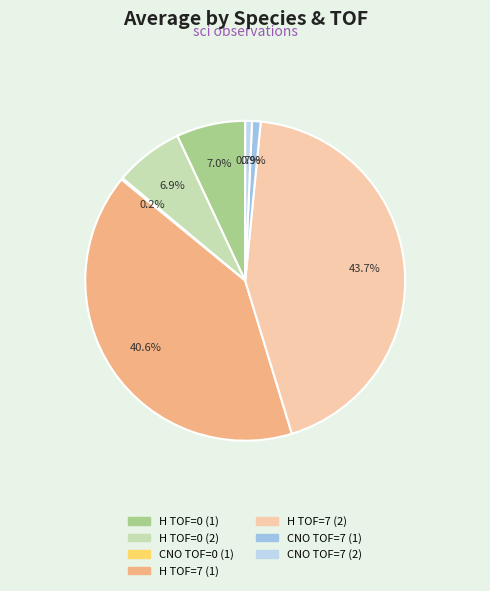

To the nearest percent, what is the difference between the largest and smallest slice percentages?

44%